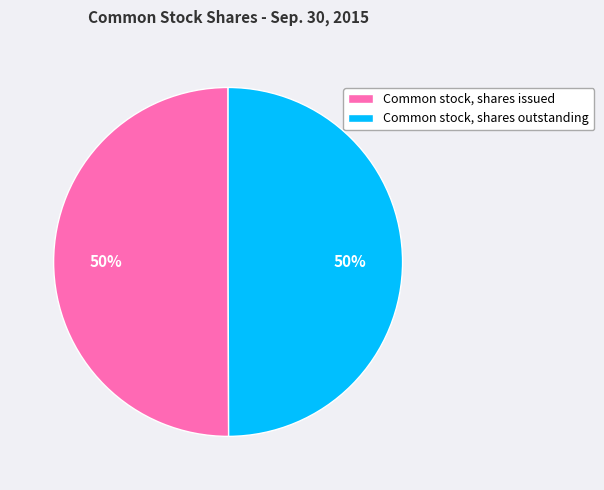

Do Common stock, shares outstanding and Common stock, shares issued together represent more than half of the pie?

Yes